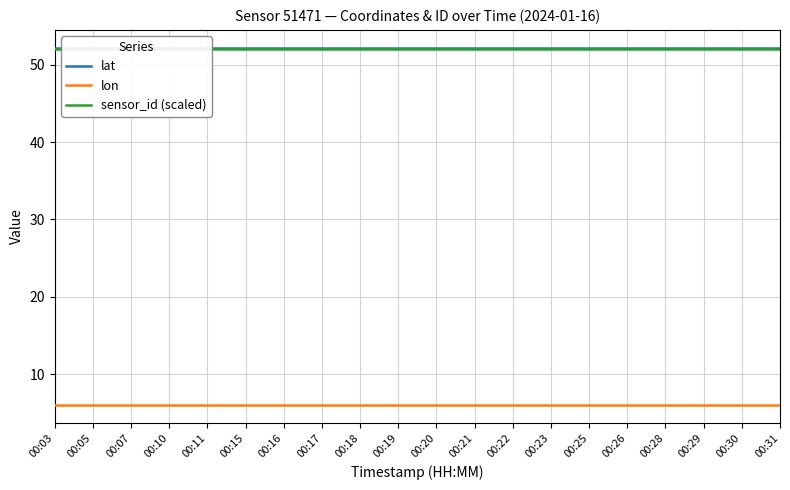

Is the value of lat at 00:18 greater than the value of sensor_id (scaled) at 00:28?

Yes